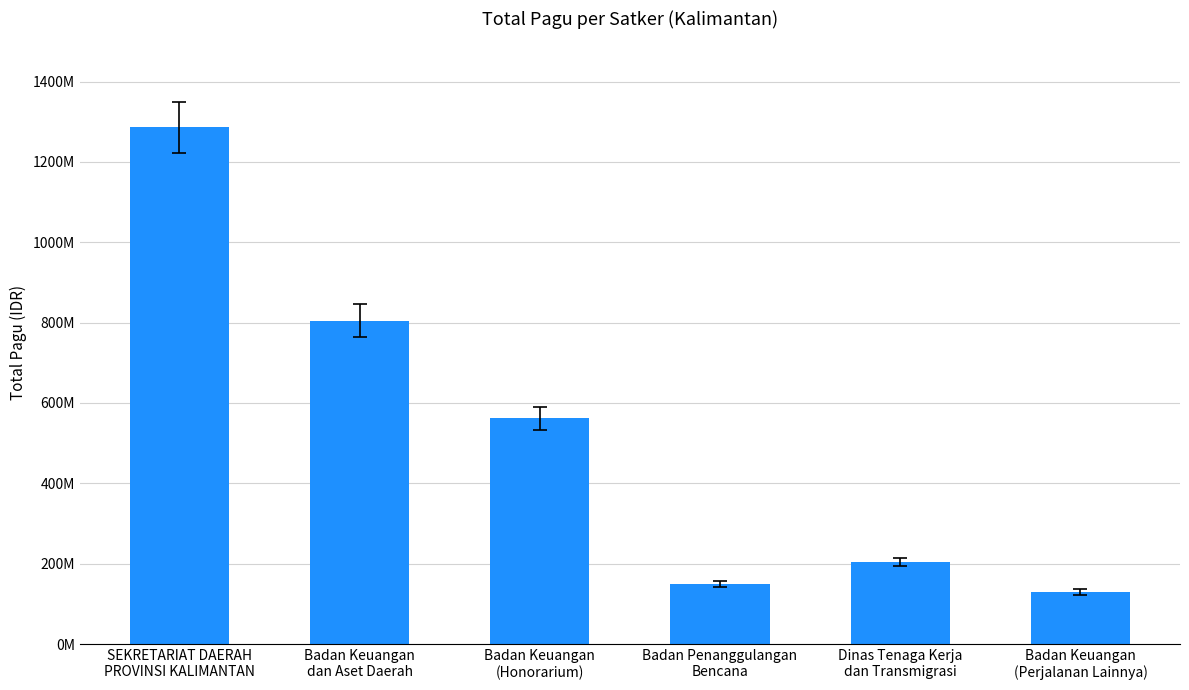

What is the change in value from Badan Keuangan
(Honorarium) to Badan Keuangan
(Perjalanan Lainnya)?

-432327541